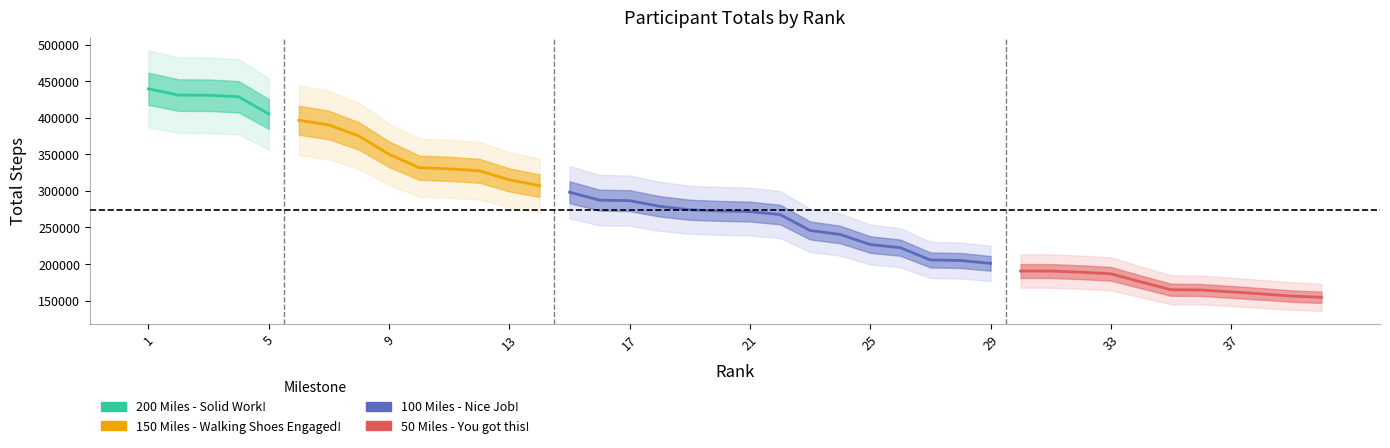

Count the number of values greater than 272520.

19